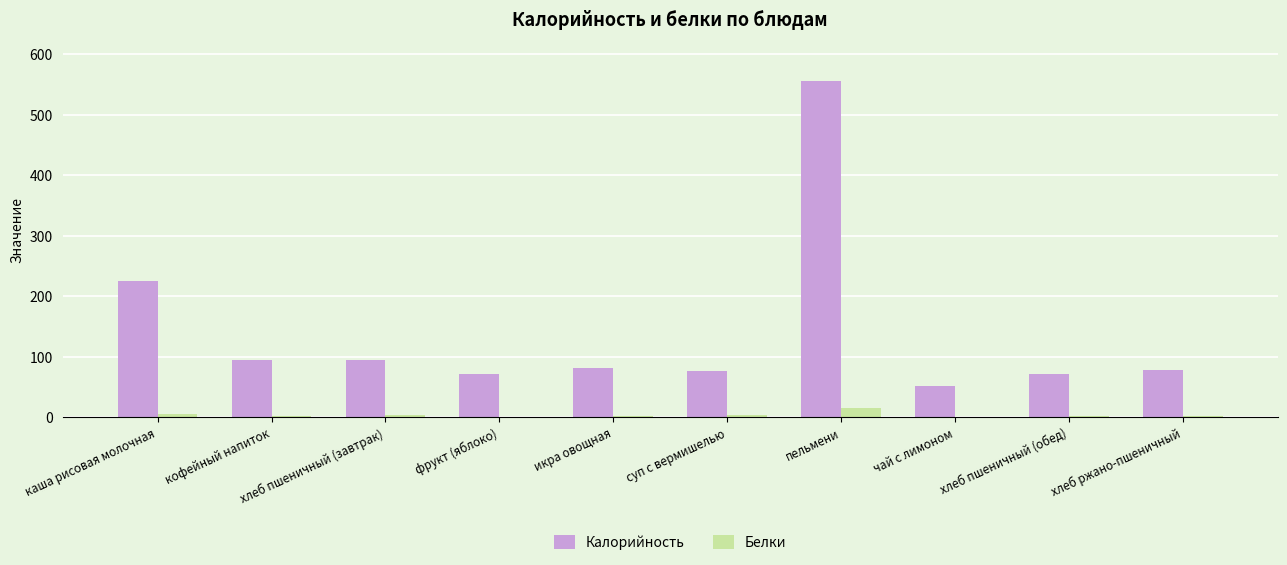

Is the value of Калорийность at икра овощная greater than the value of Белки at икра овощная?

Yes